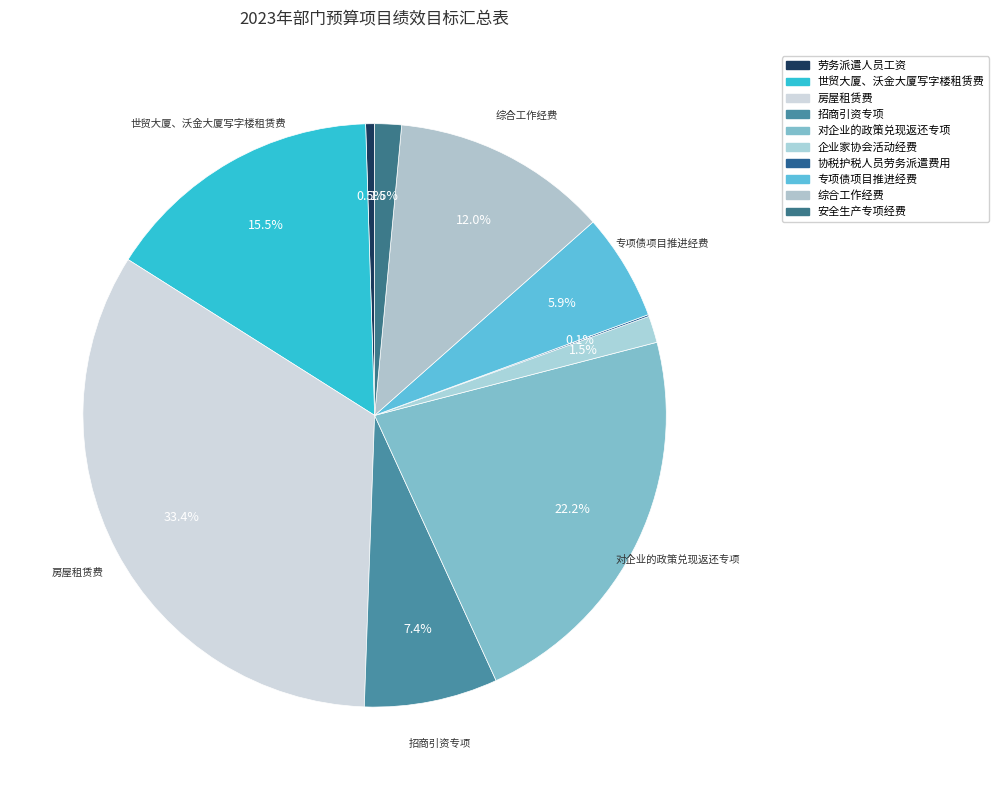

Combined, do 对企业的政策兑现返还专项 and 招商引资专项 account for over 50%?

No